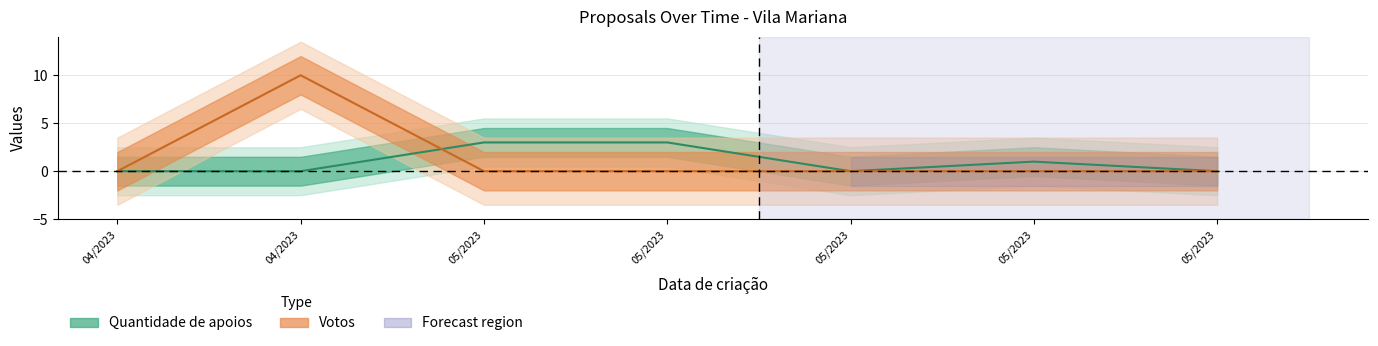

What are all the series names shown in the legend?

Quantidade de apoios, Votos